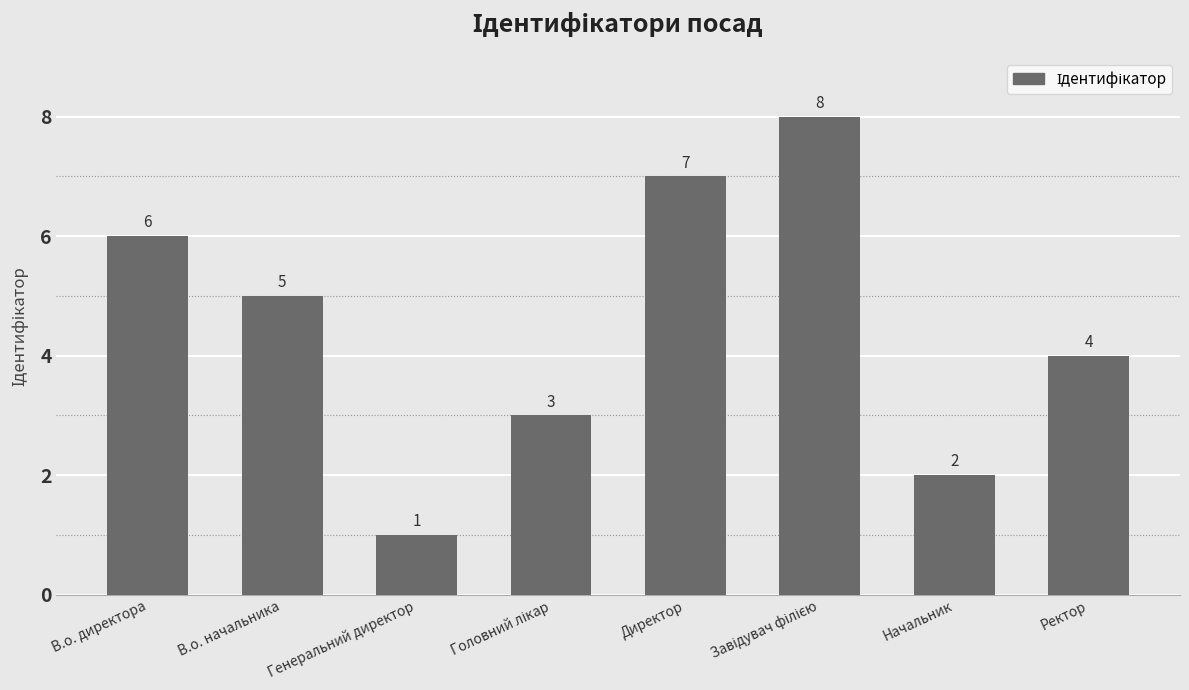

The value at Директор is 5. True or false?

False